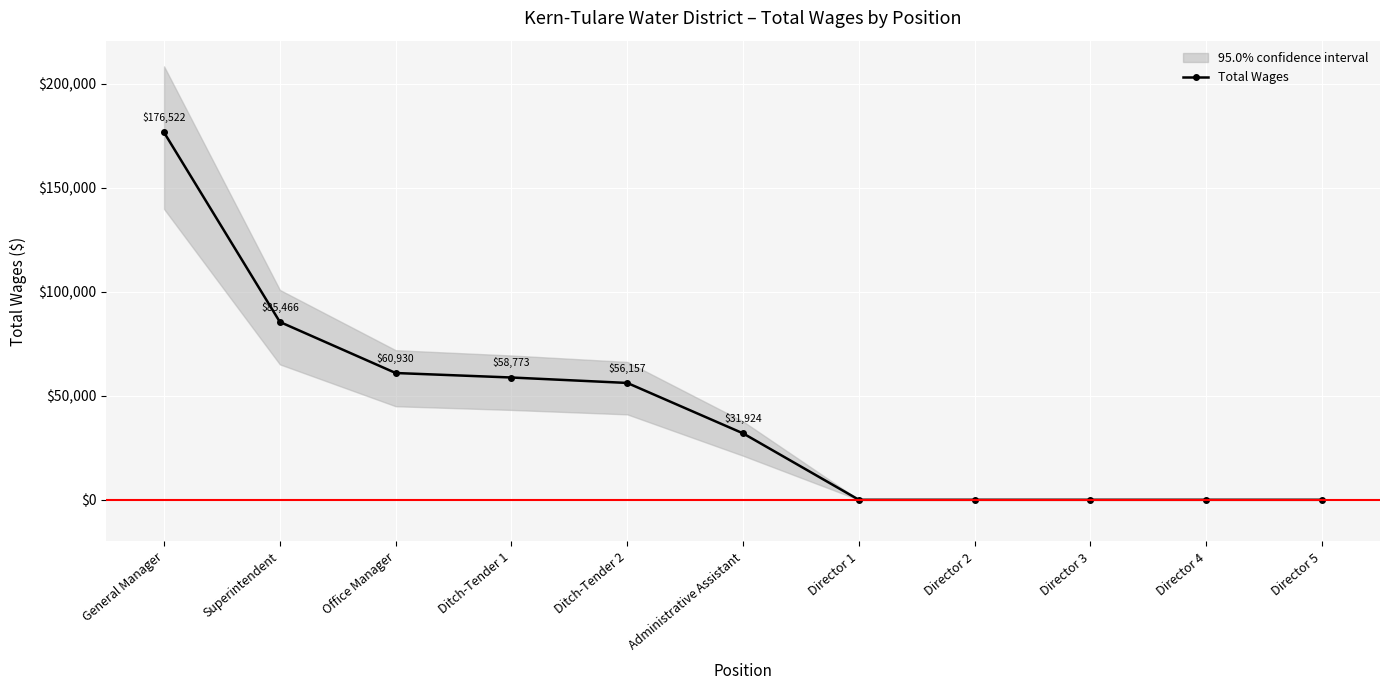

What is the sum of the values at Superintendent and Director 1?

85466.0